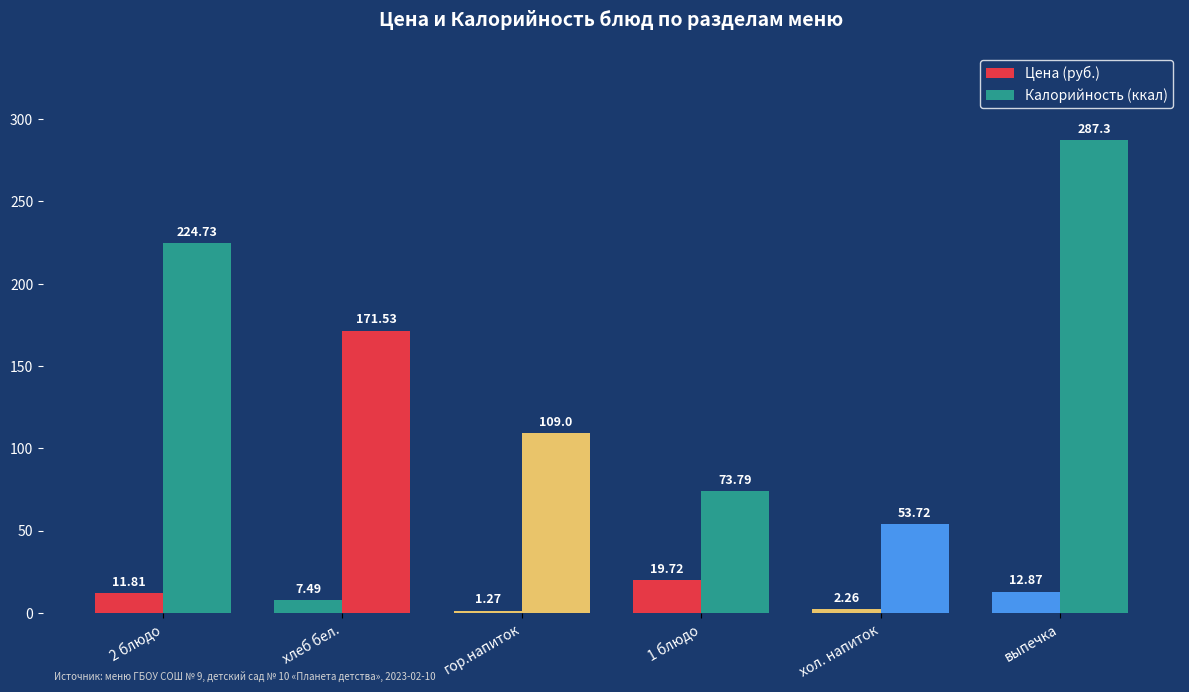

How many values in the Цена (руб.) series exceed 11?

3